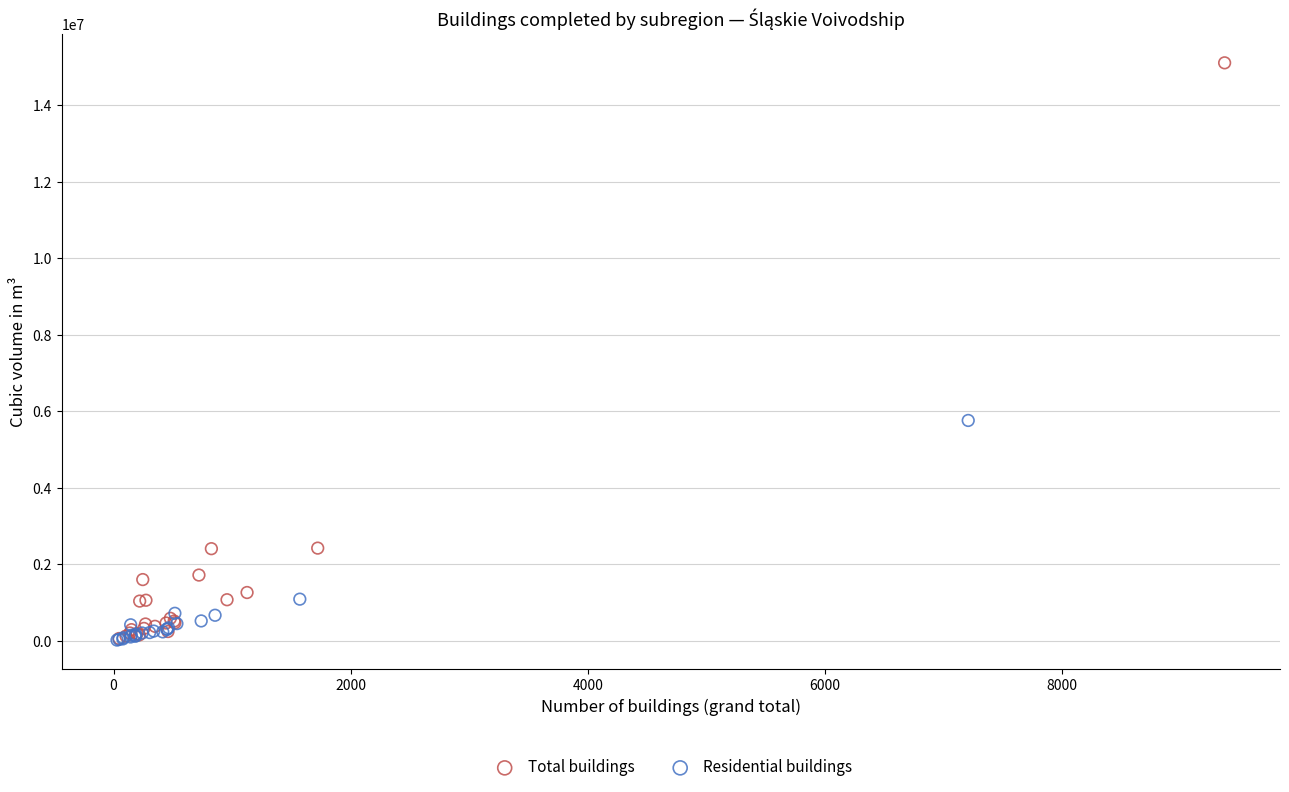

What are all the series names shown in the legend?

Total buildings, Residential buildings